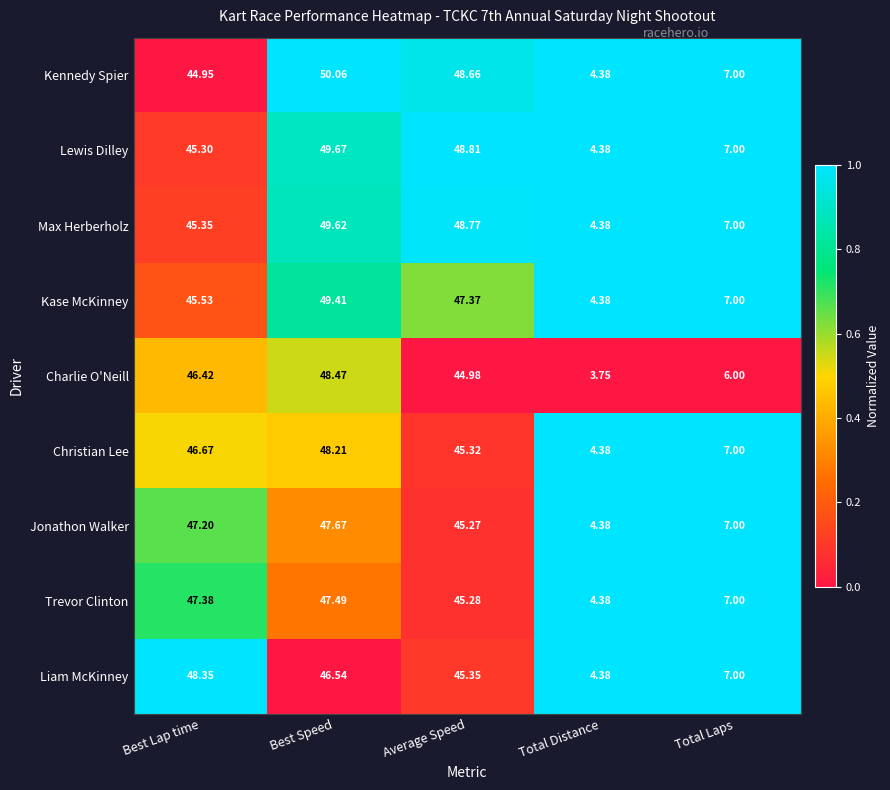

Which label corresponds to the smallest value in the chart?

Total Distance